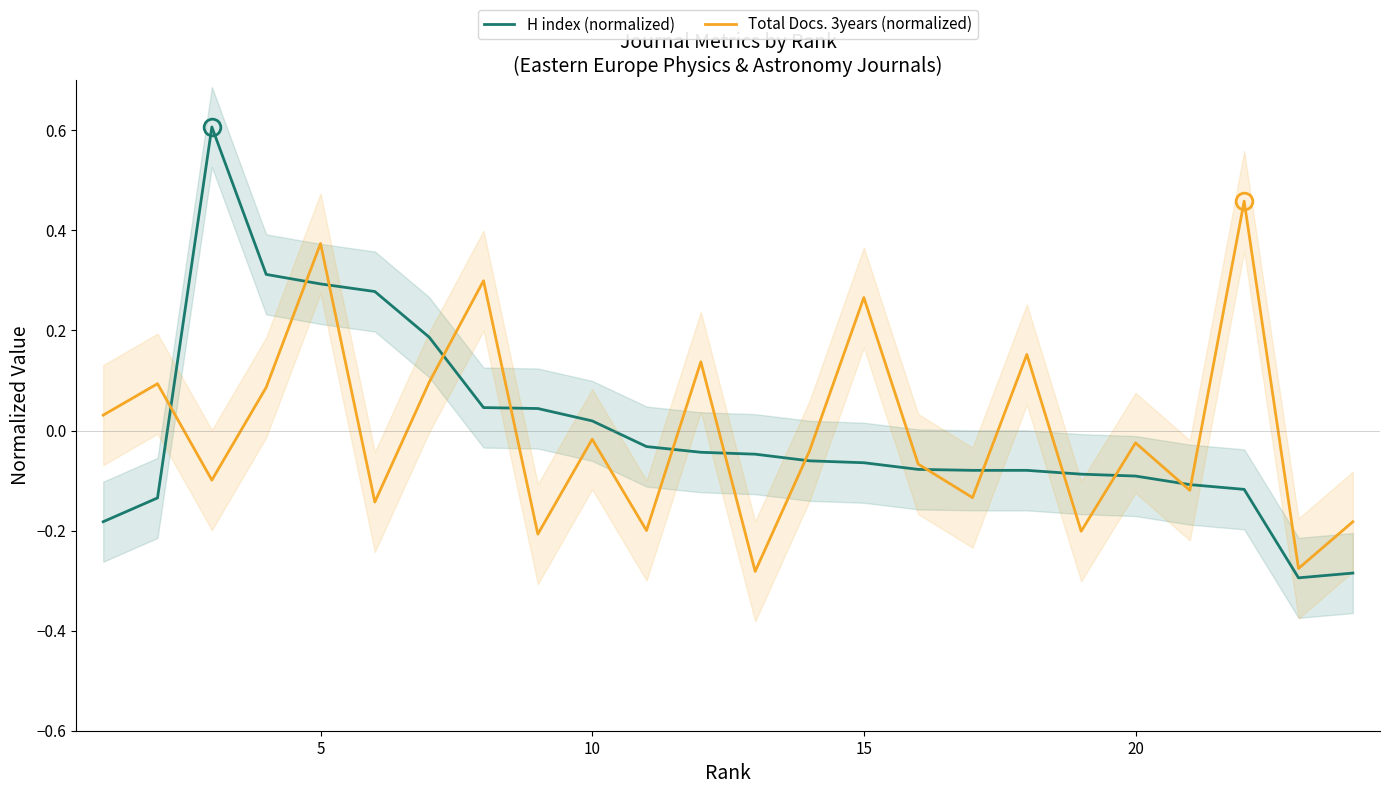

Does the chart display data point markers on the line(s)?

No